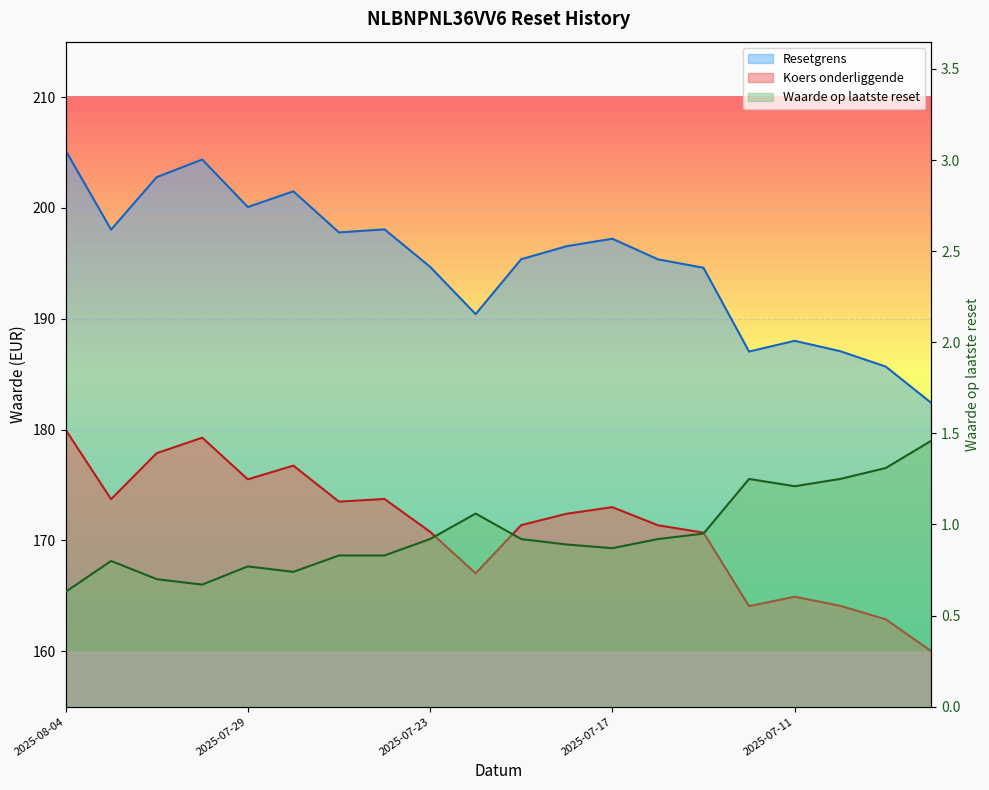

What is the value of the Koers onderliggende point at the 3rd from the left?

177.9